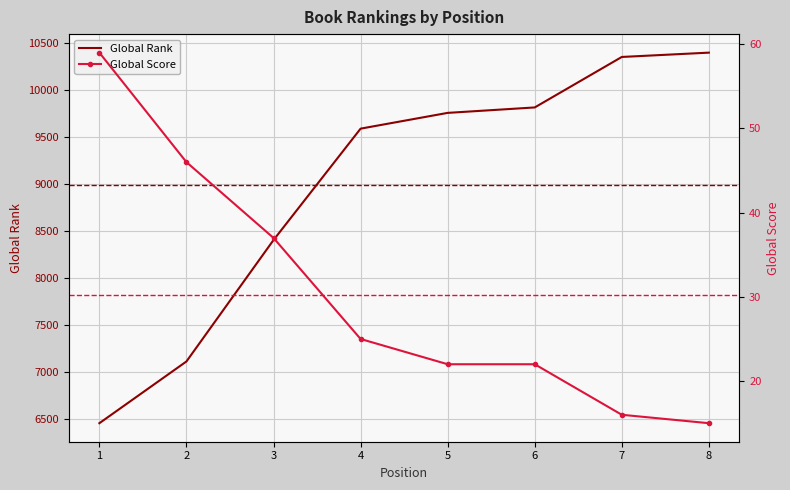

True or false: Global Rank and Global Score cross at least once.

False